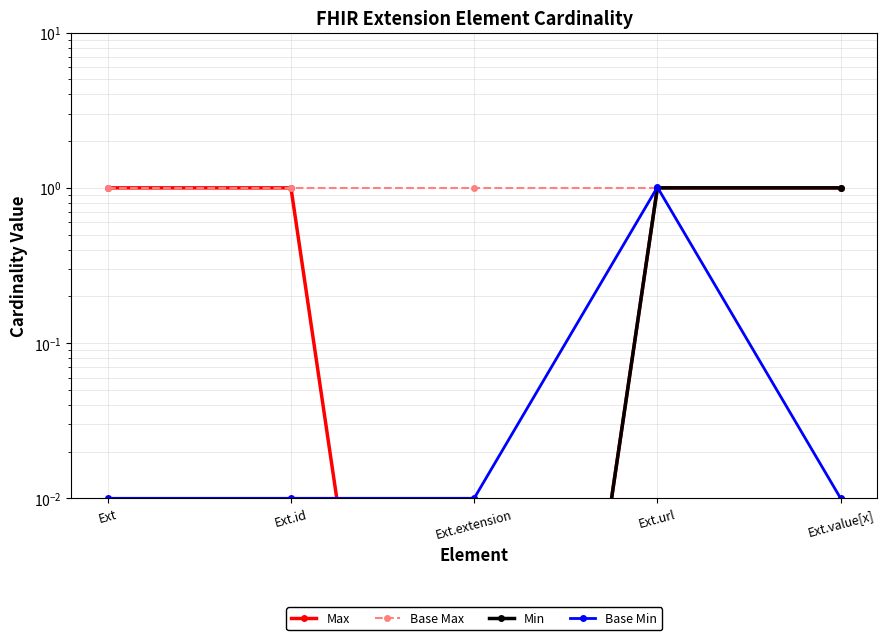

Is the value of Base Max at Ext.url greater than the value of Base Min at Ext.url?

No